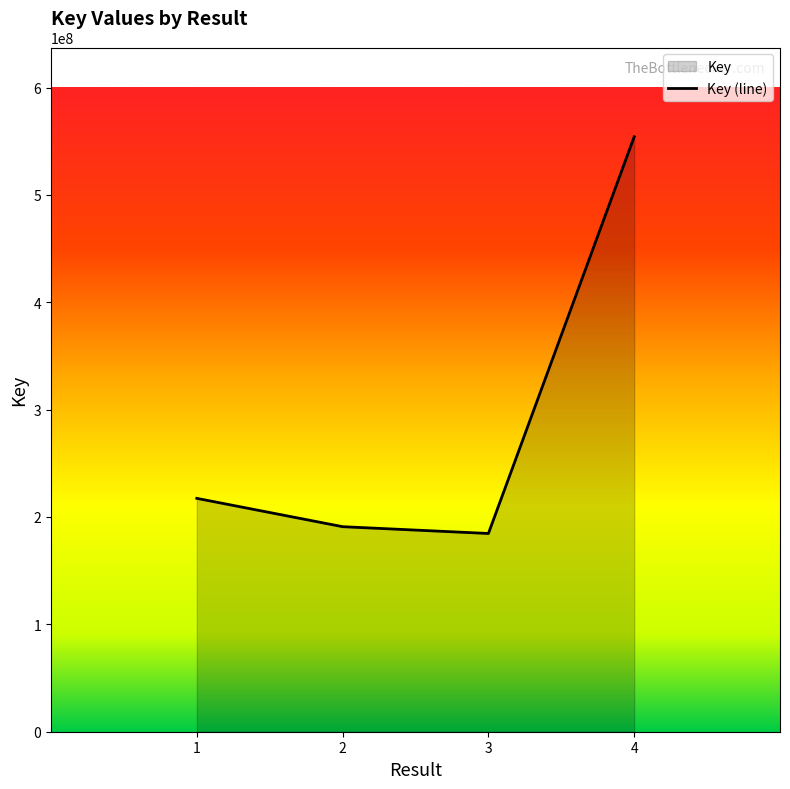

True or false: there are more than 2 points higher than both neighbors.

False